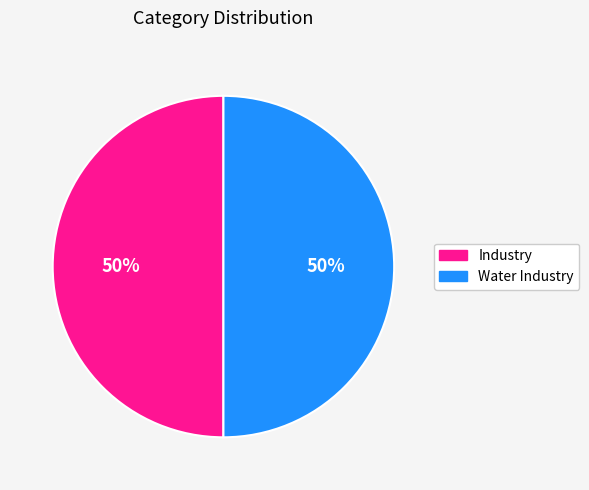

Is it true that Water Industry is 50% of the pie?

True